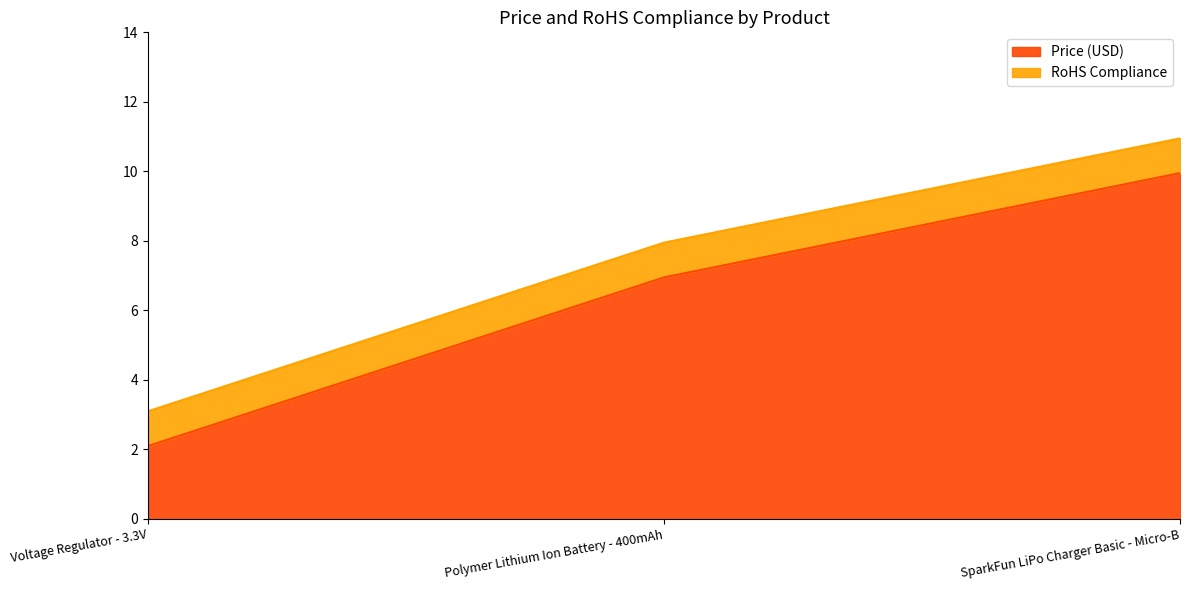

List the labels in order of value, smallest first.

Voltage Regulator - 3.3V, Polymer Lithium Ion Battery - 400mAh, SparkFun LiPo Charger Basic - Micro-B